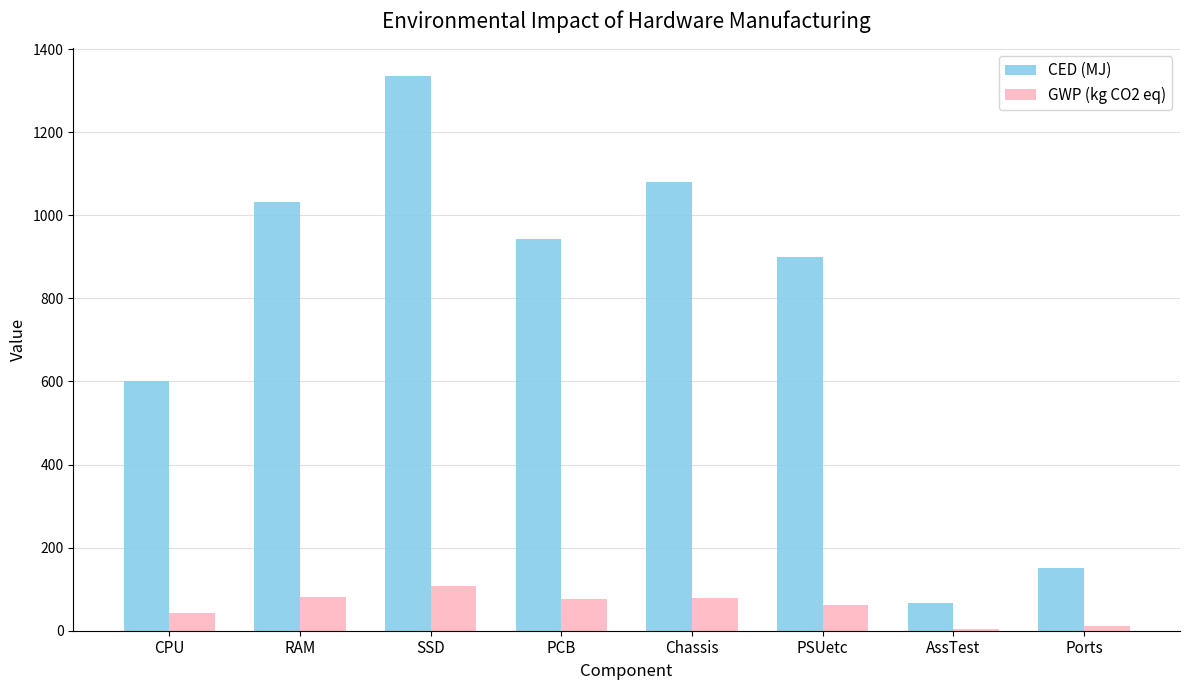

Which category has the highest value across all series?

SSD